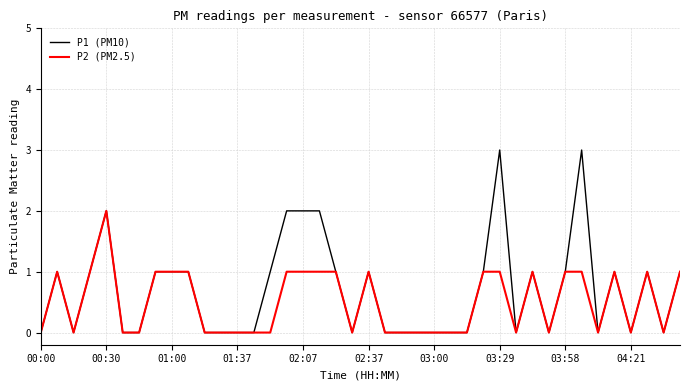

List the series in order of their peak value, highest first.

P1 (PM10), P2 (PM2.5)